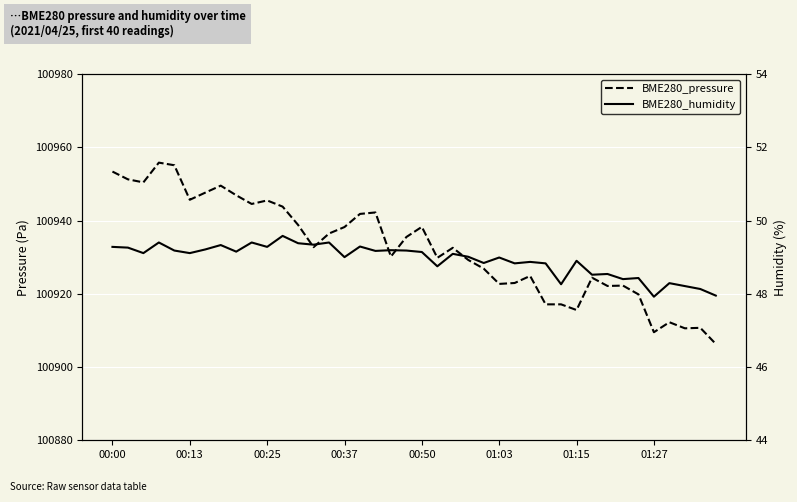

What is the difference between the second highest and minimum values in the BME280_humidity series?

1.5